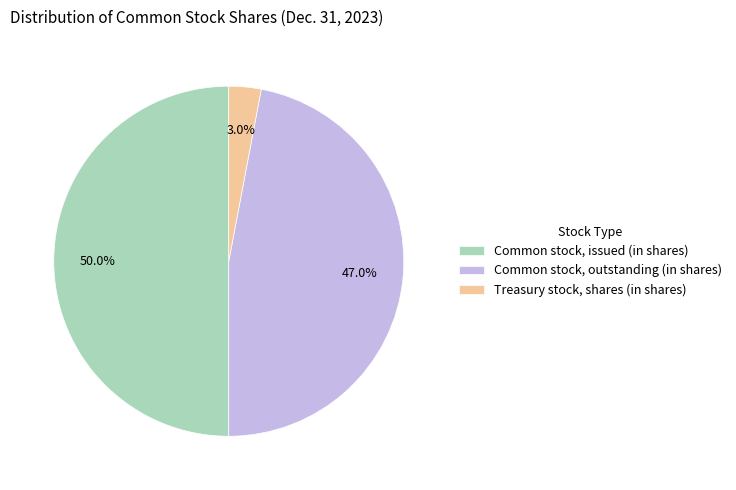

To the nearest percent, what is the combined percentage of Common stock, issued (in shares) and Treasury stock, shares (in shares)?

53%